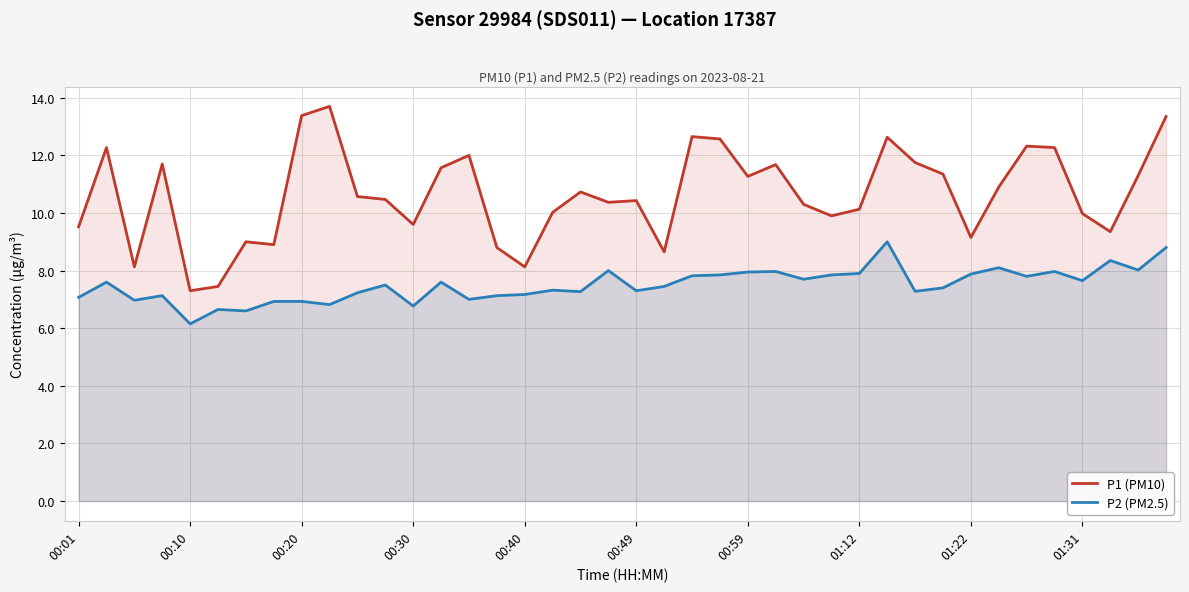

True or false: P2 (PM2.5) and P1 (PM10) cross at least once.

False